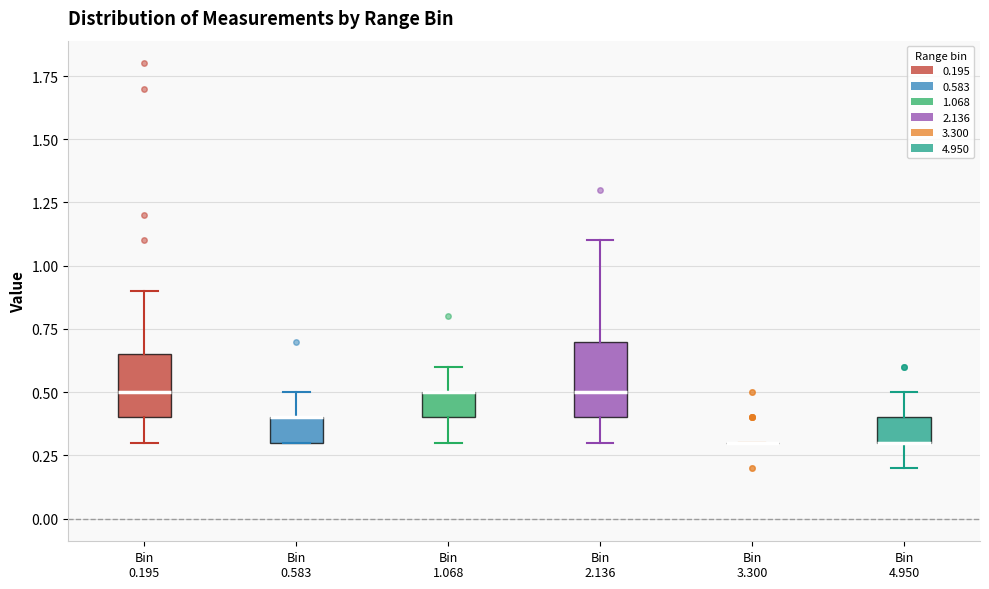

Reading left to right, transcribe this box plot: for each box, give where its median line is, the range the box spans, and where its two whiskers end, as read against the y-axis. The values are not printed on the chart, so give them approximately, as read against the axis.

Bin 0.195: median 0.50, box 0.40 to 0.65, whiskers 0.30 to 0.90
Bin 0.583: median 0.40 (drawn on the box's upper edge), box 0.30 to 0.40, whiskers 0.30 to 0.50
Bin 1.068: median 0.50 (drawn on the box's upper edge), box 0.40 to 0.50, whiskers 0.30 to 0.60
Bin 2.136: median 0.50, box 0.40 to 0.70, whiskers 0.30 to 1.10
Bin 3.300: box collapsed to a line at 0.30, whiskers 0.30 to 0.30
Bin 4.950: median 0.30 (drawn on the box's lower edge), box 0.30 to 0.40, whiskers 0.20 to 0.50